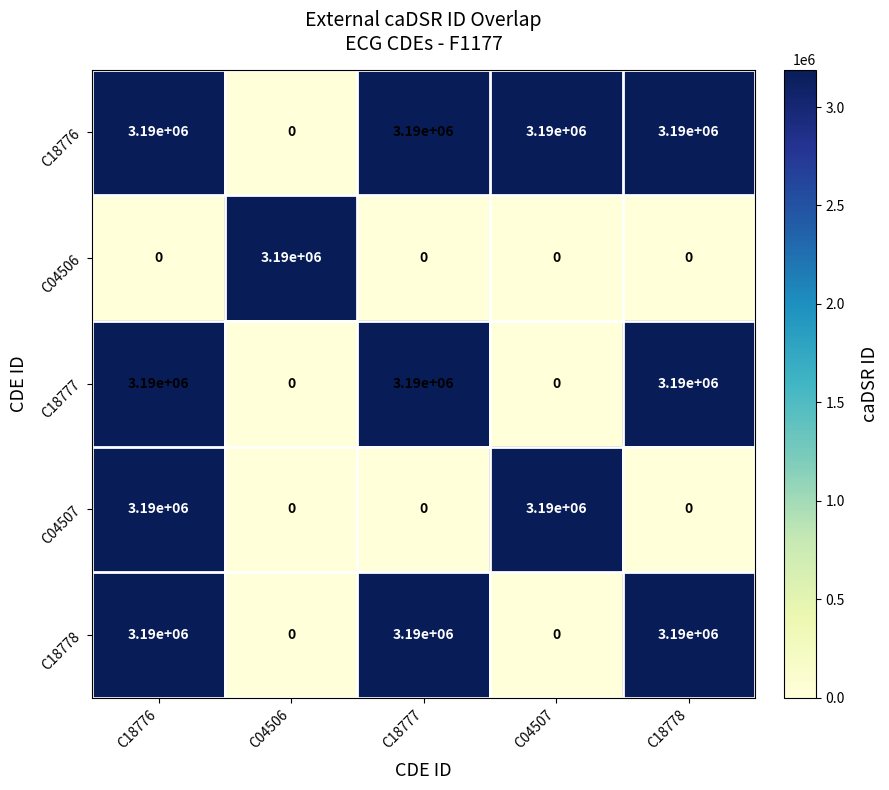

Read the C18778 value at C18777, to the nearest 100.

3190000